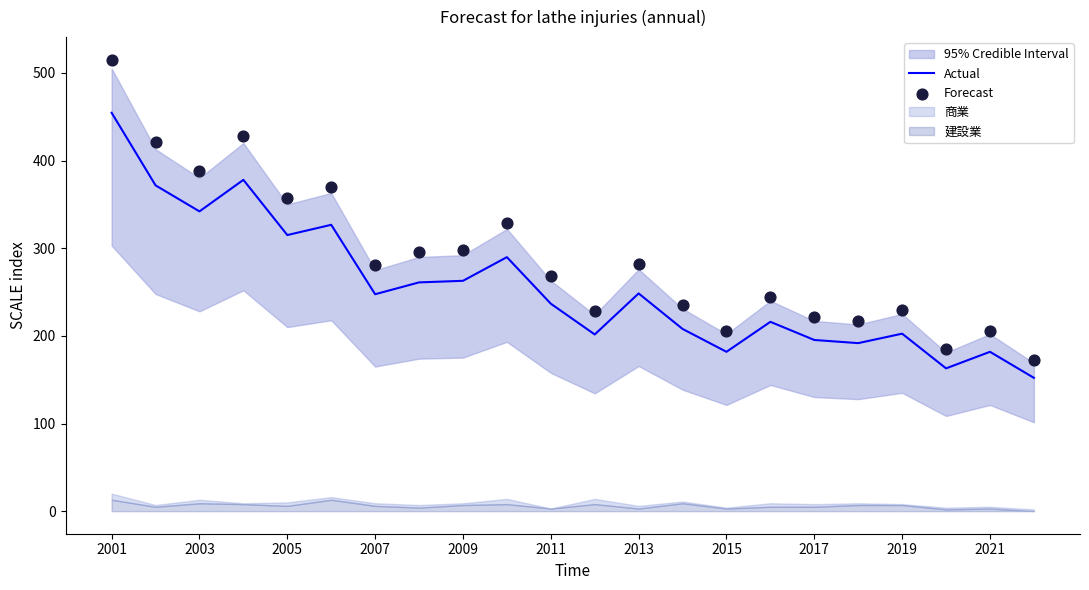

What is the maximum value for Actual?

454.5